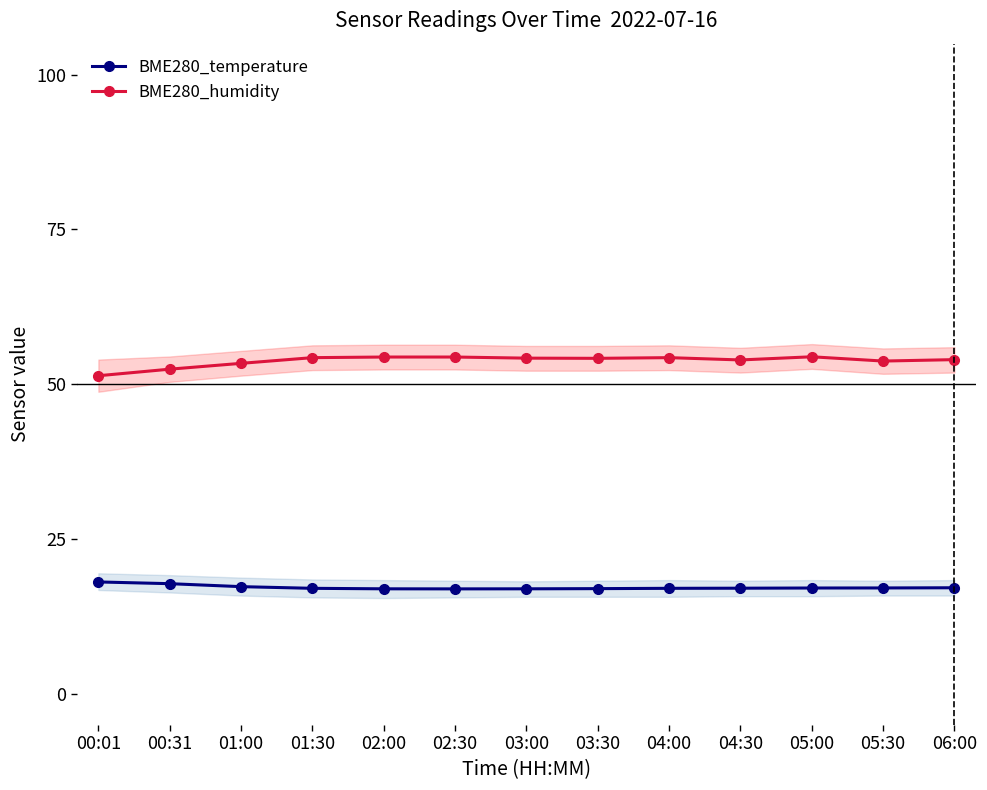

What are all the series names shown in the legend?

BME280_temperature, BME280_humidity